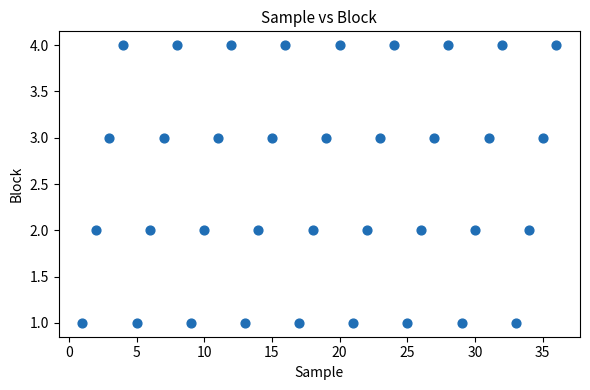

What is the range of X values (max minus min)?

35